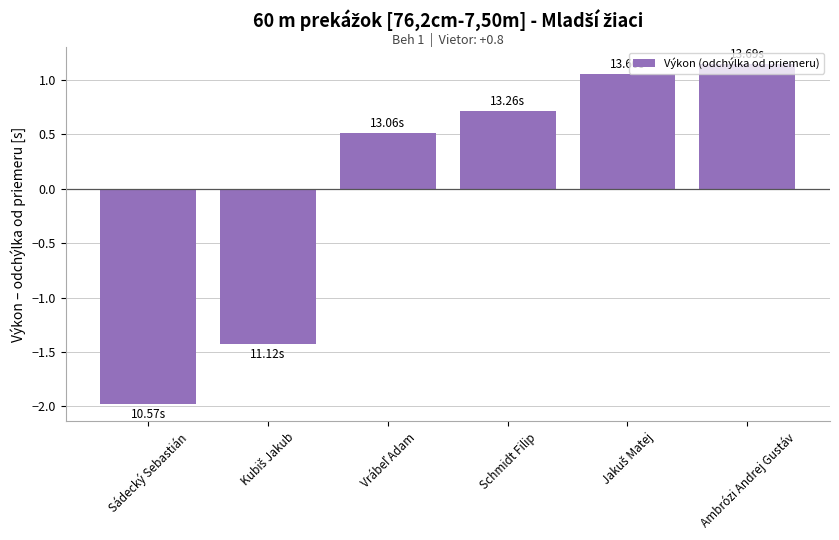

How many bars are there in total?

6